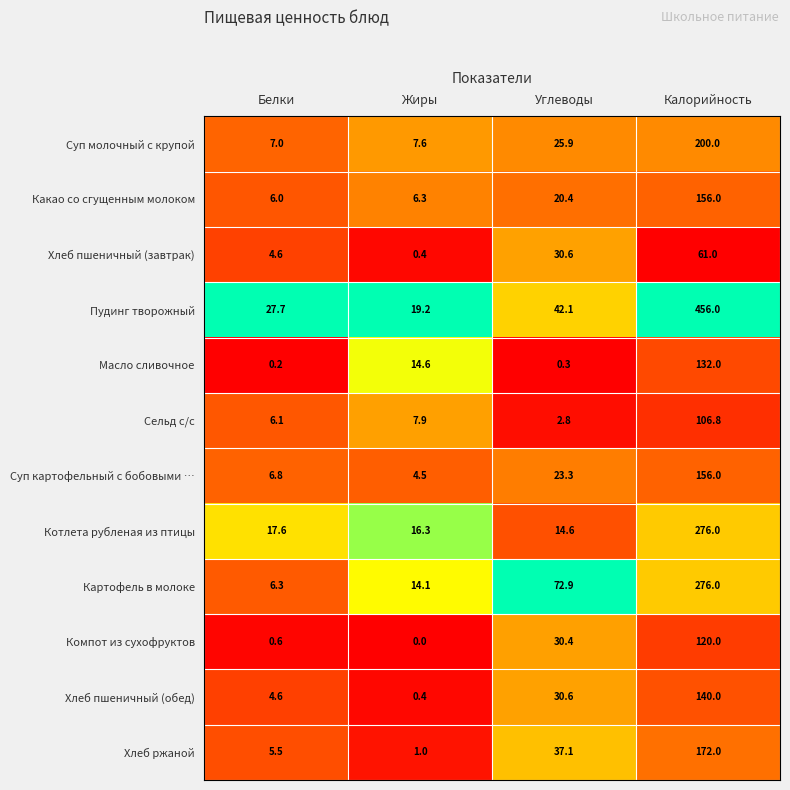

Which series has the largest total across all categories?

Пудинг творожный